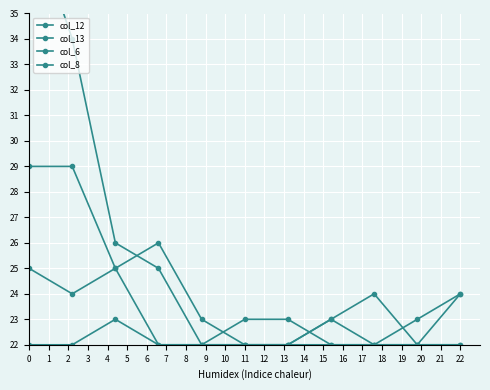

How many interior local valleys does the col_12 series have?

1